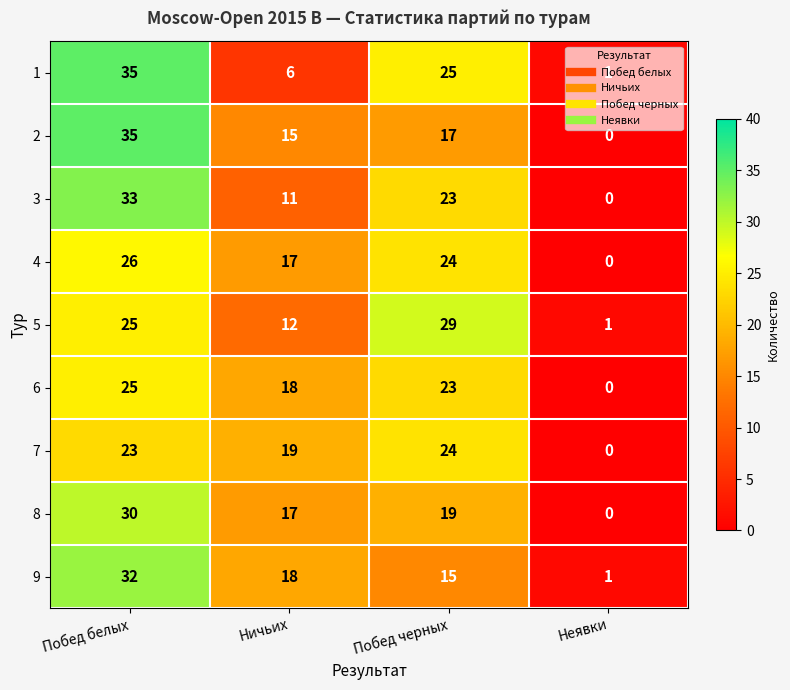

Count the number of categories in the chart.

4